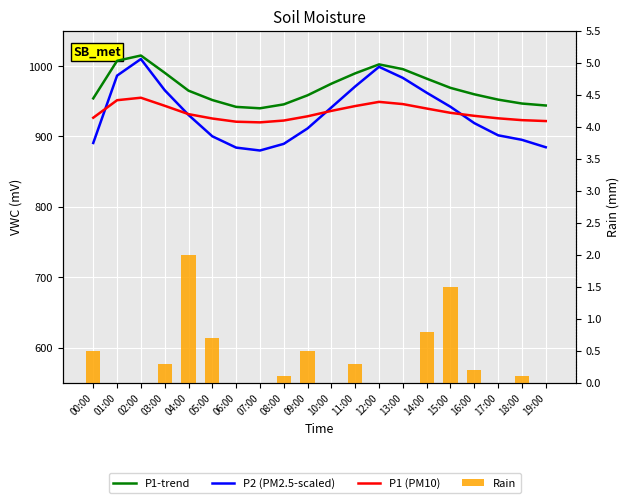

How many values in the Rain series exceed 0?

11